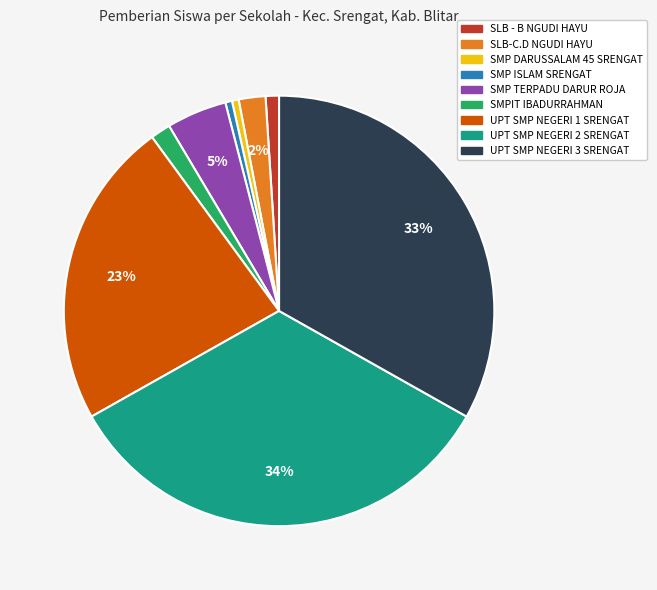

The UPT SMP NEGERI 3 SRENGAT slice represents 33% of the pie. True or false?

True